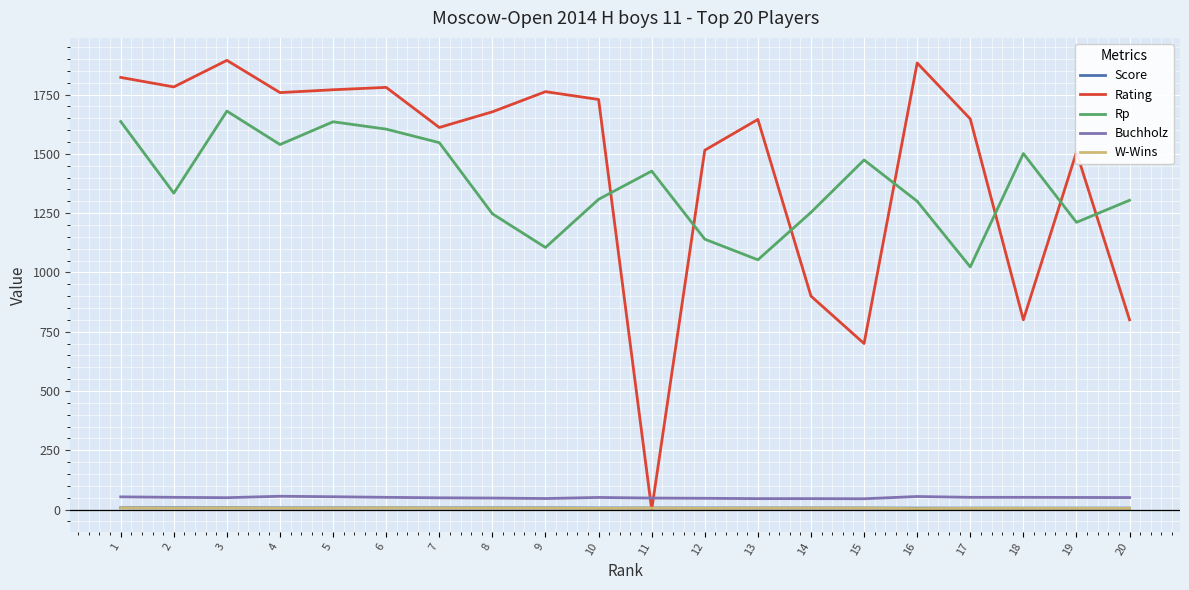

What is the difference between the maximum and minimum values in the Rp series?

657.0